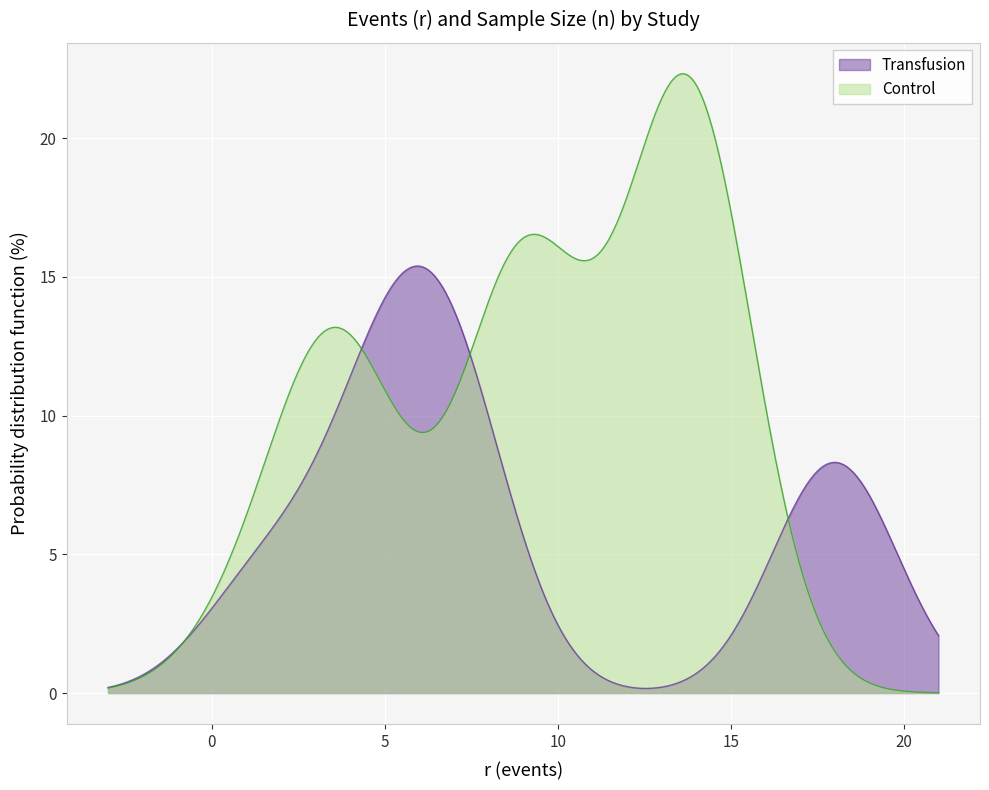

Which series has the widest spread of values?

Control